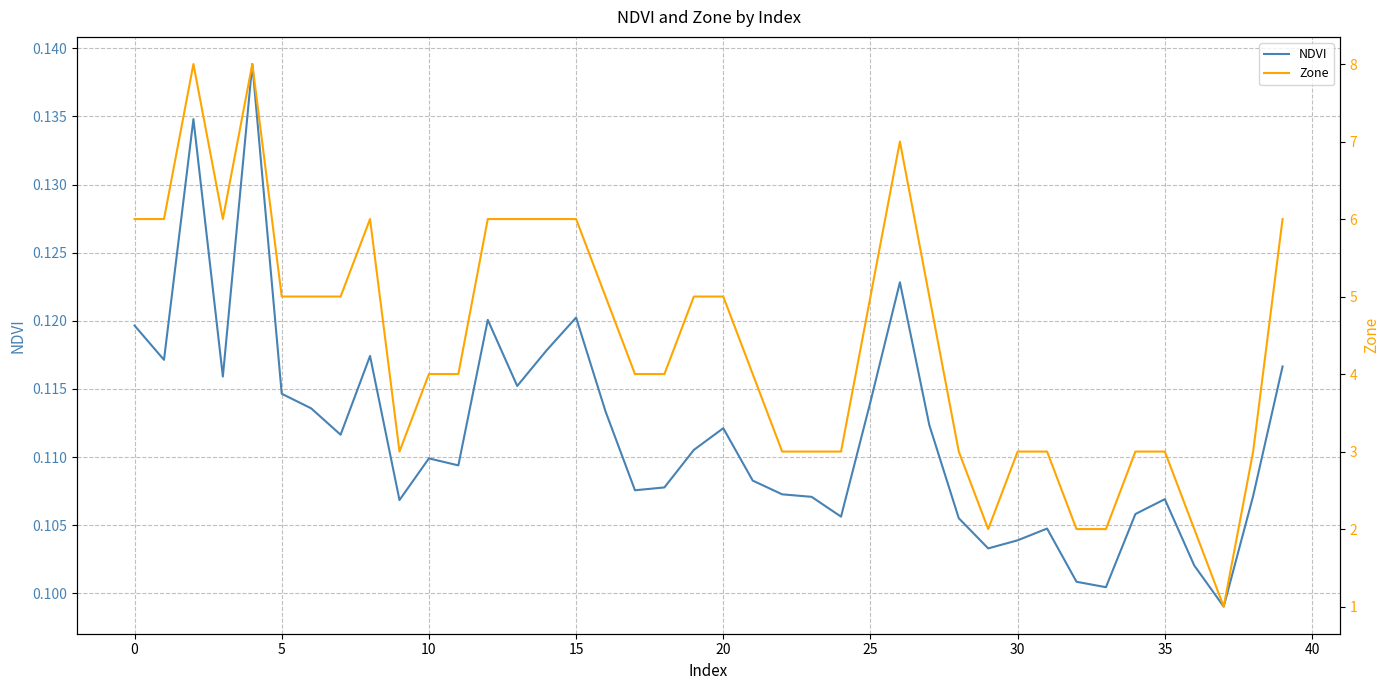

Is this an area chart (filled region under the line)?

No